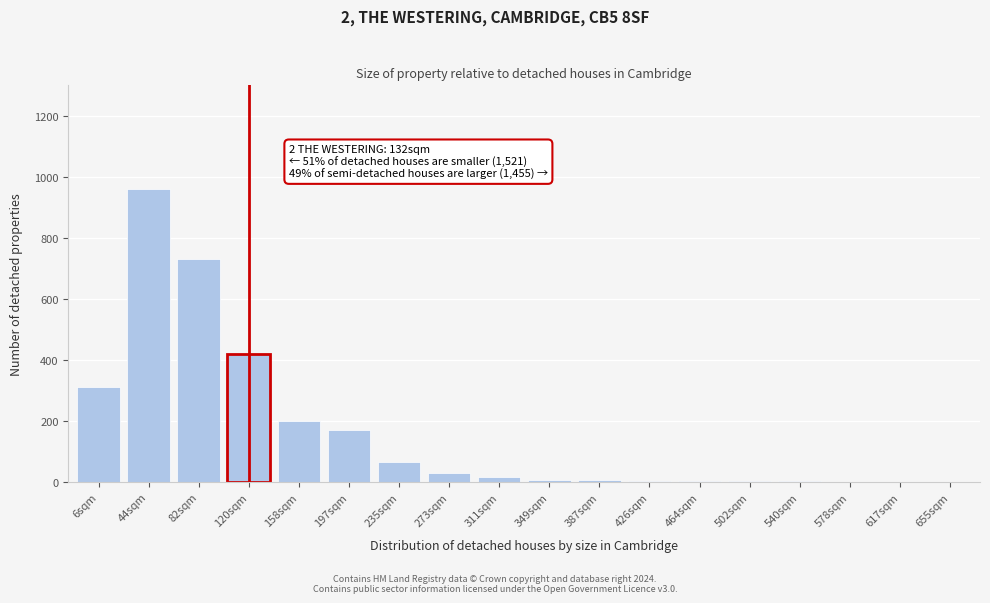

What is the sum of all values?

2927